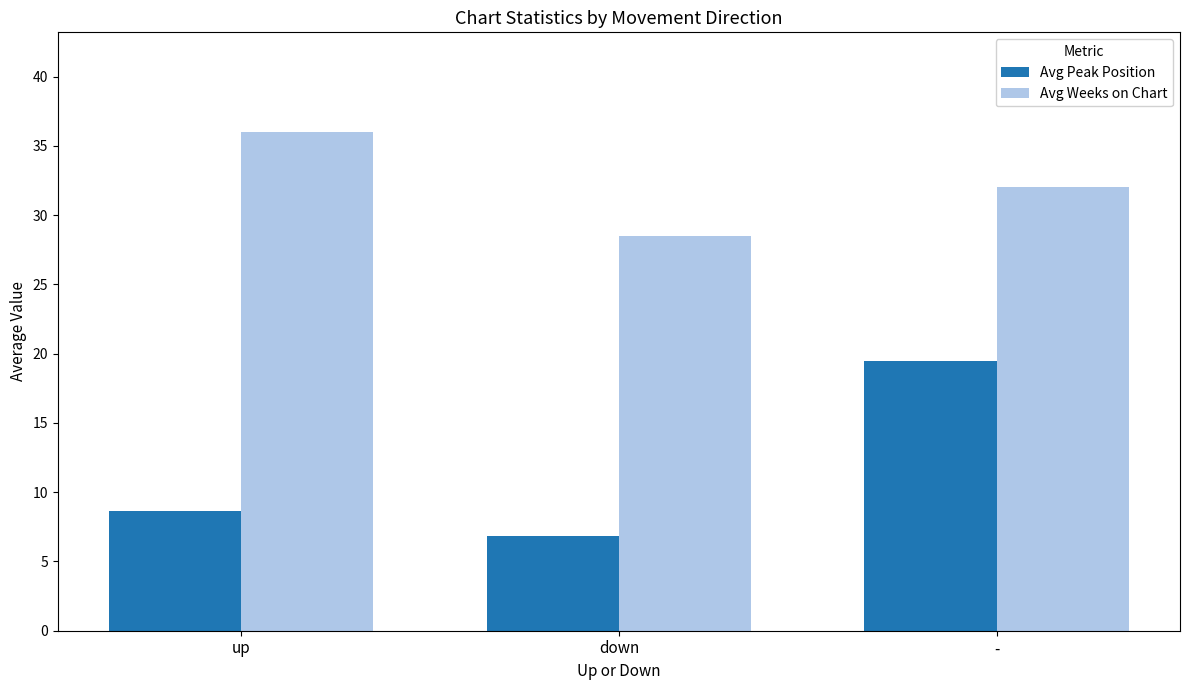

Reading right to left, transcribe all the data shown in this chart.

Avg Peak Position: 19.5	6.8	8.6
Avg Weeks on Chart: 32.1	28.5	36.0